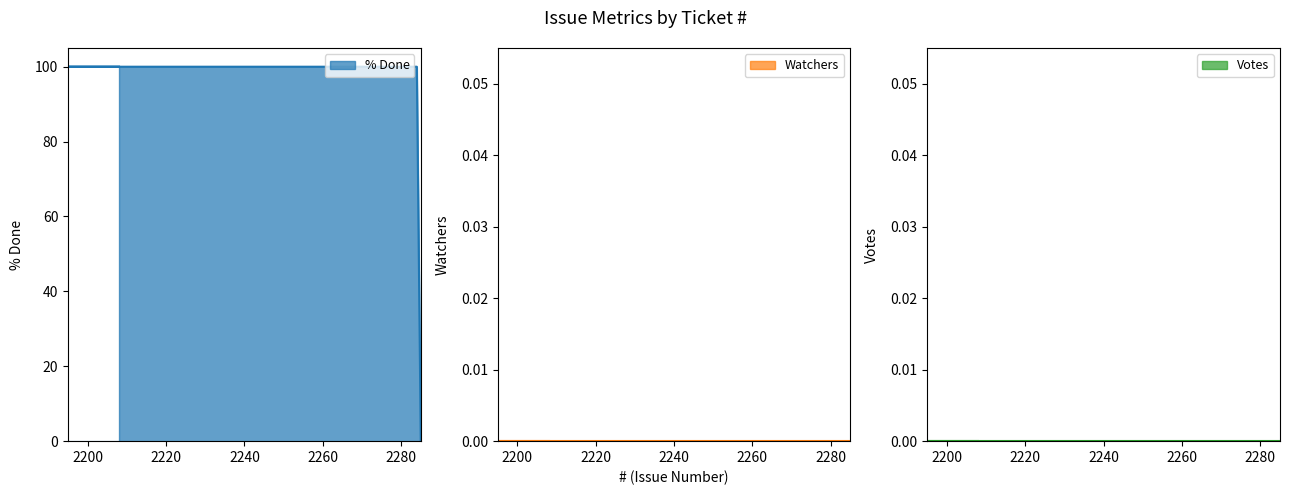

Does the chart have visible grid lines?

No